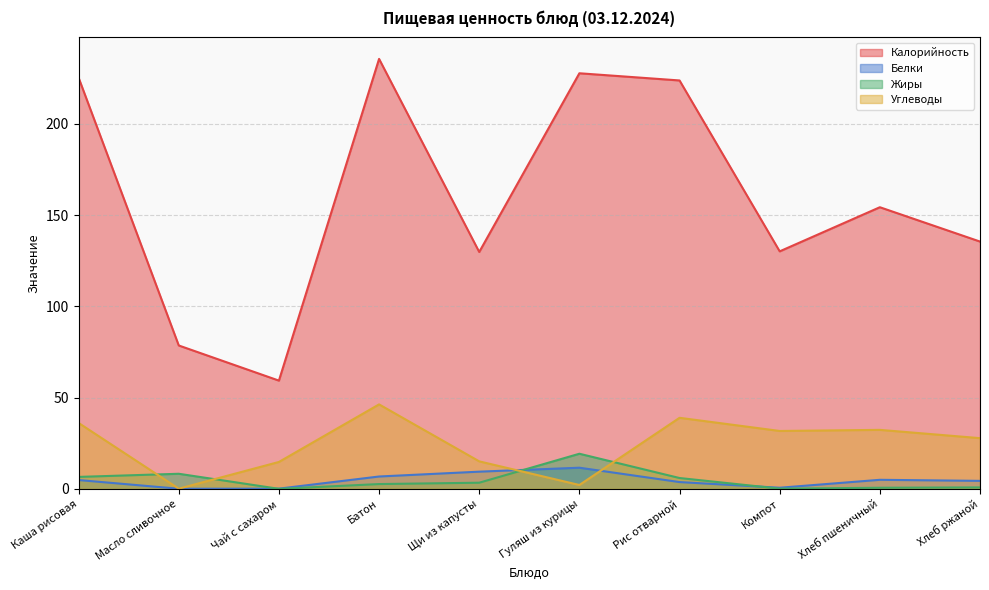

At which category does Жиры reach its first local valley?

Чай с сахаром